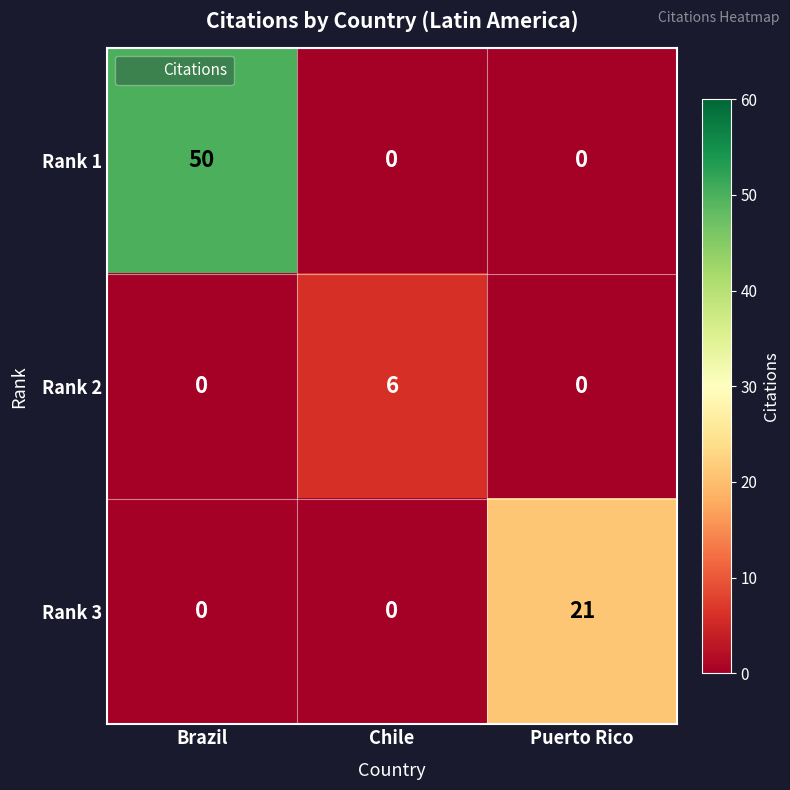

What is the total value across all series at Puerto Rico?

21